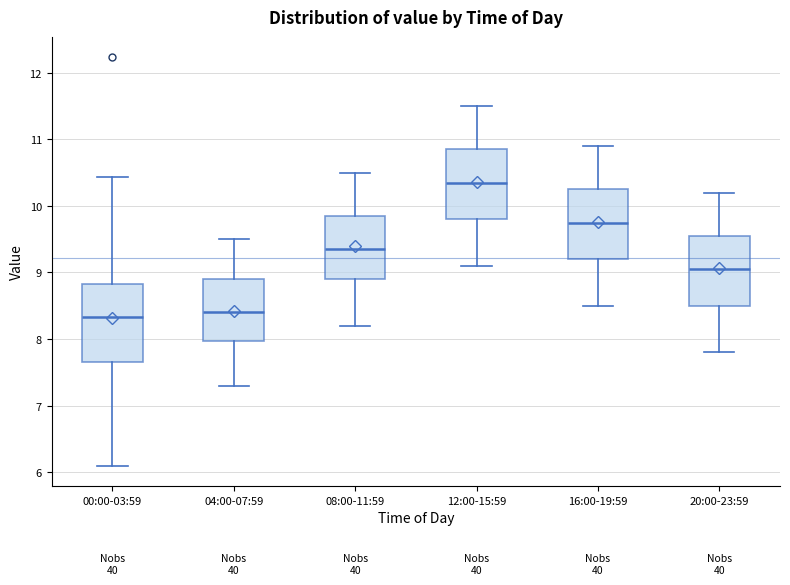

Which box has the highest median line?

12:00-15:59